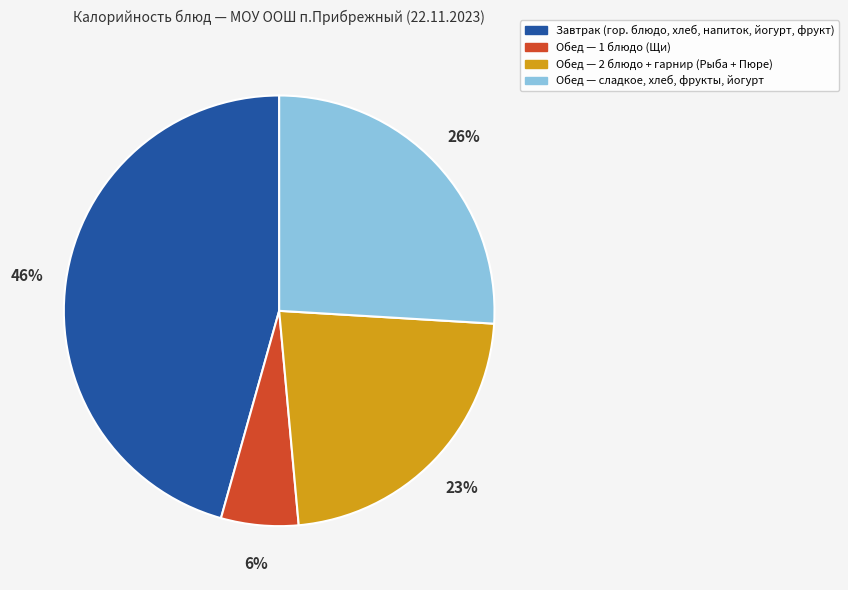

Is there any slice that represents more than half of the pie?

No